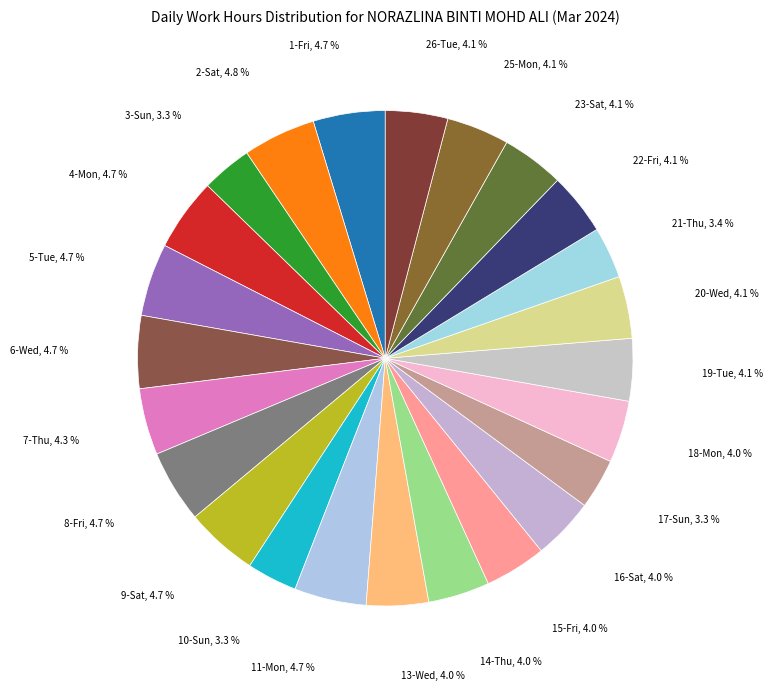

Count the number of slices in the pie.

24